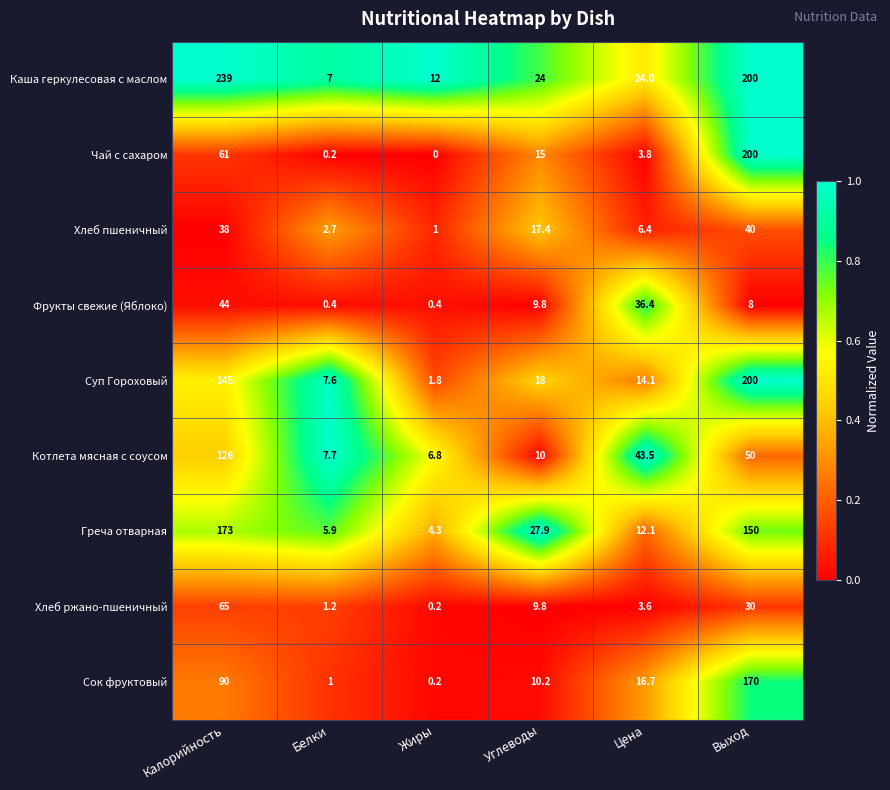

At which label is Котлета мясная с соусом closest to 66?

Выход